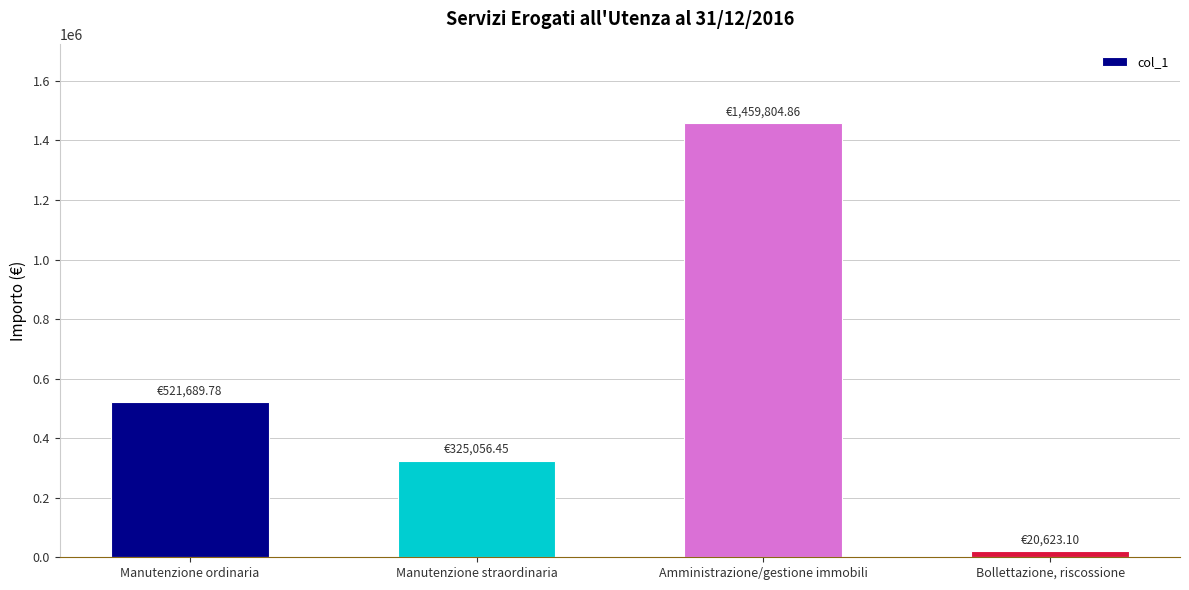

How many data points are less than 521689?

2